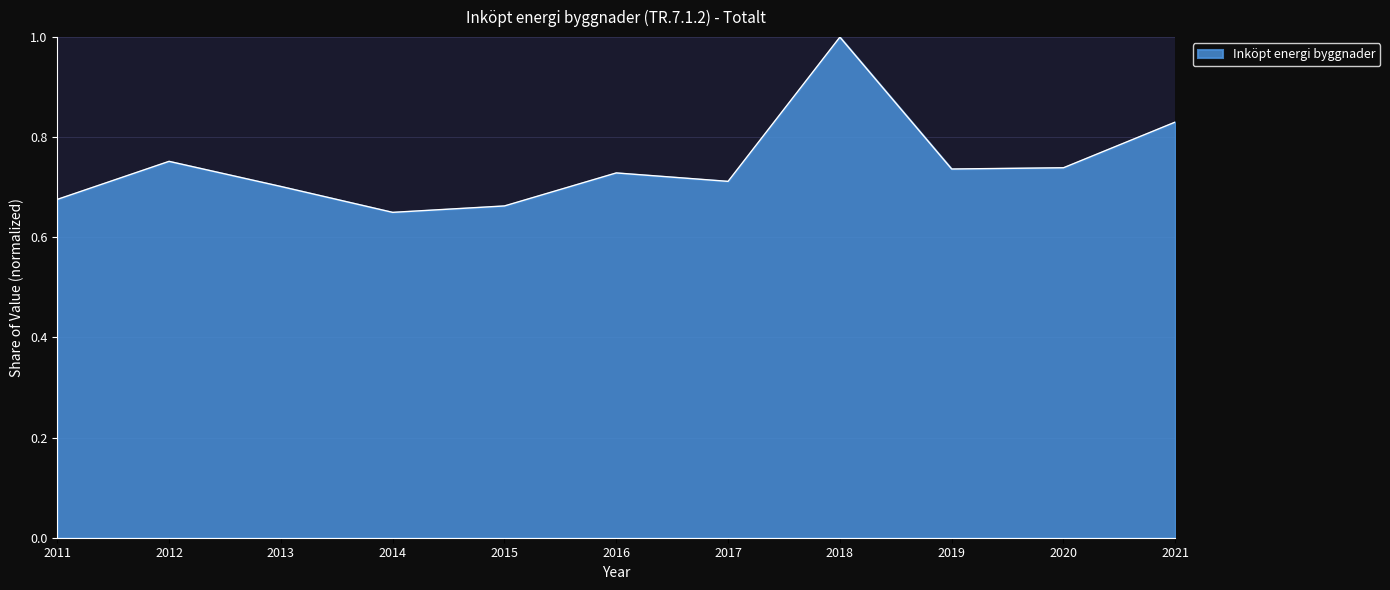

What is the change in value from 2011 to 2020?

+0.1